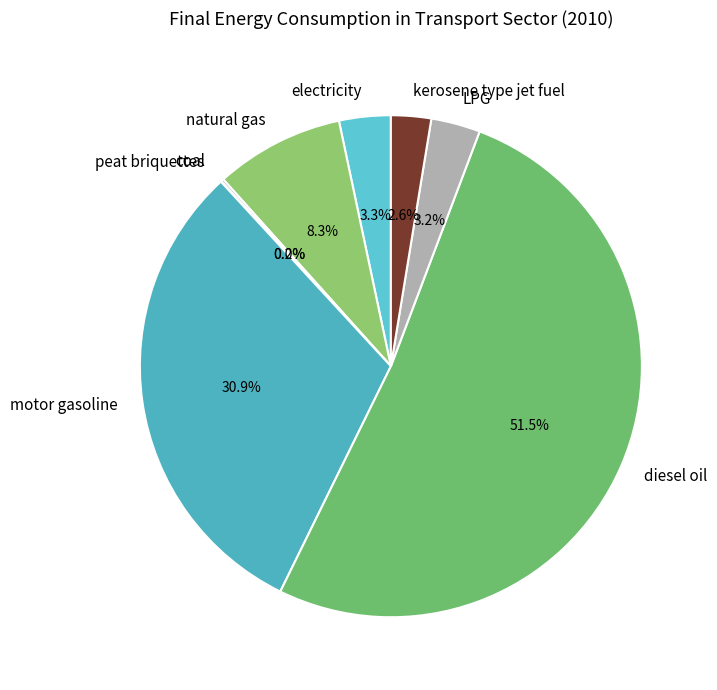

Between motor gasoline and diesel oil, which is larger?

diesel oil